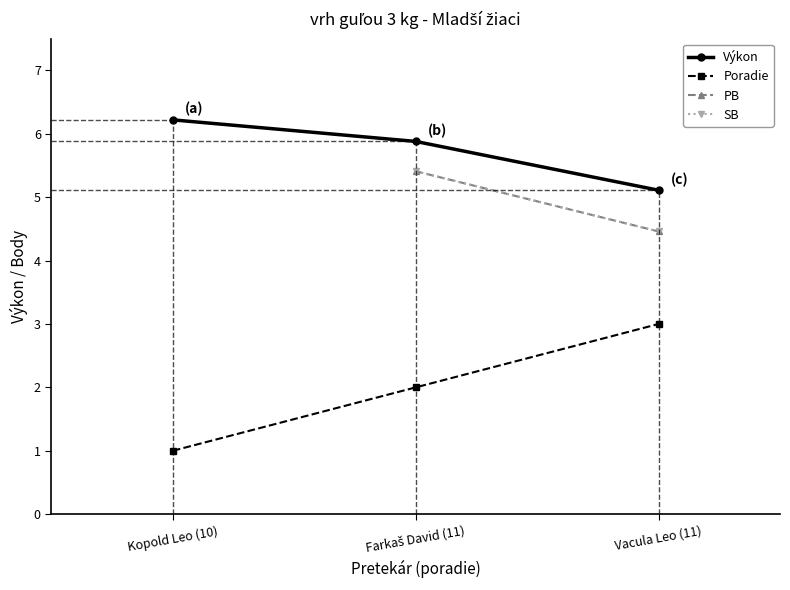

What is the label of the 3rd point from the right?

Kopold Leo (10)